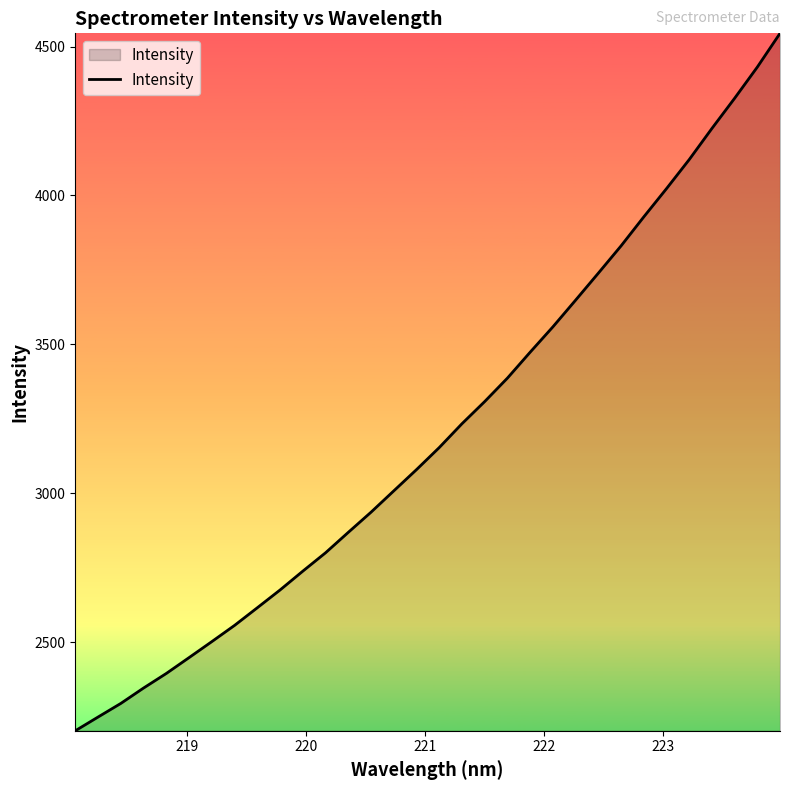

What is the difference between the maximum and minimum values?

2341.6